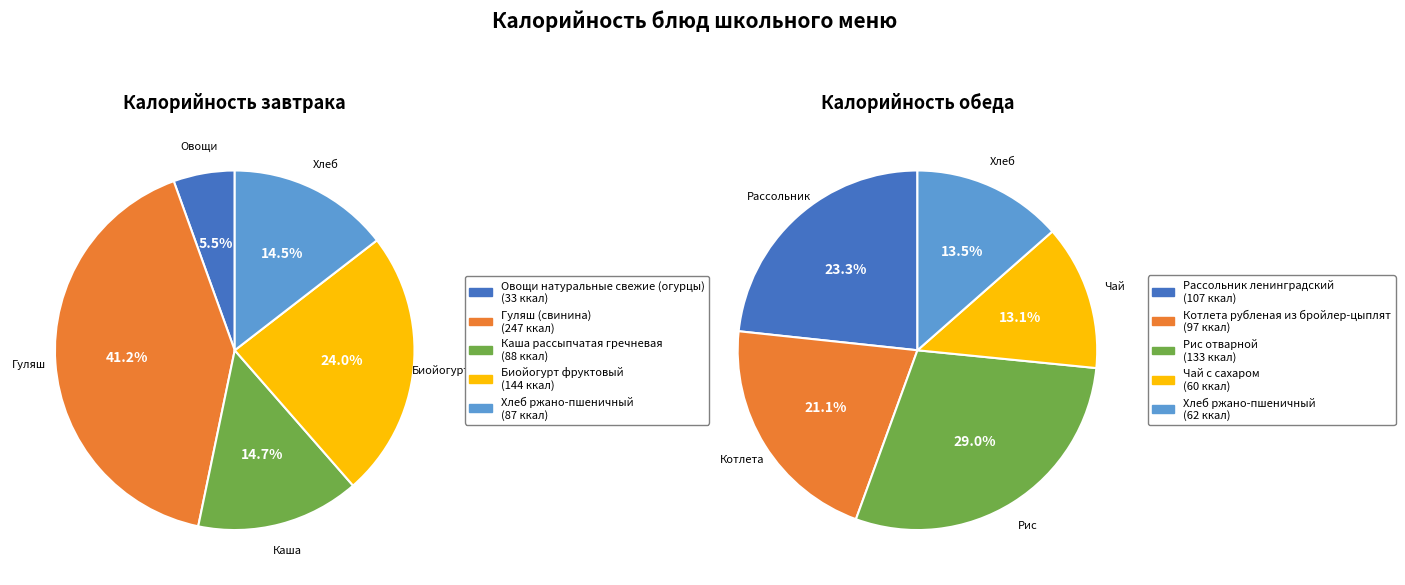

Rank the series by their average value, from lowest to highest.

Обед, Завтрак